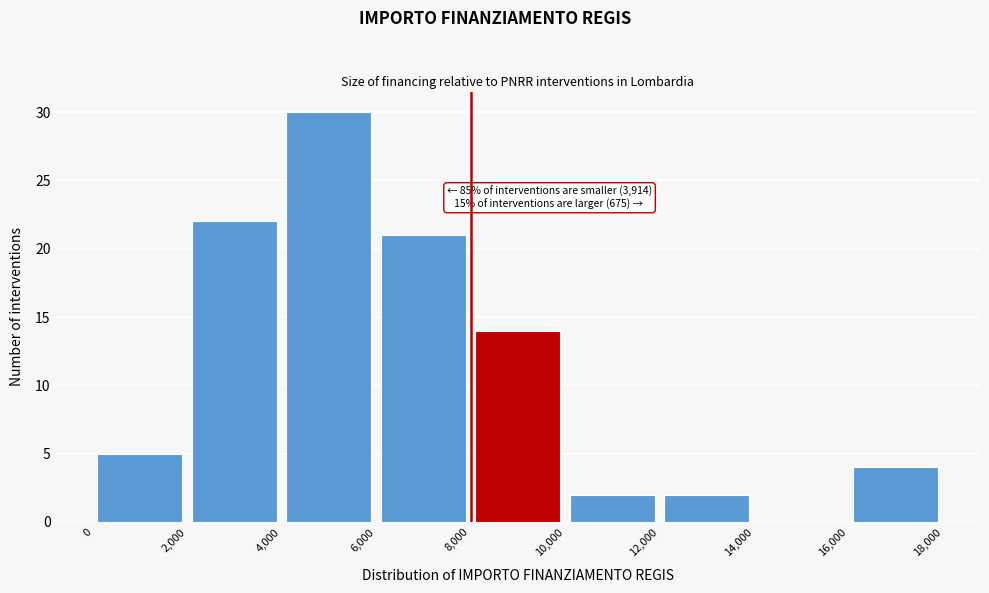

Over which range of the x-axis is the bar tallest?

4,000 to 6,000